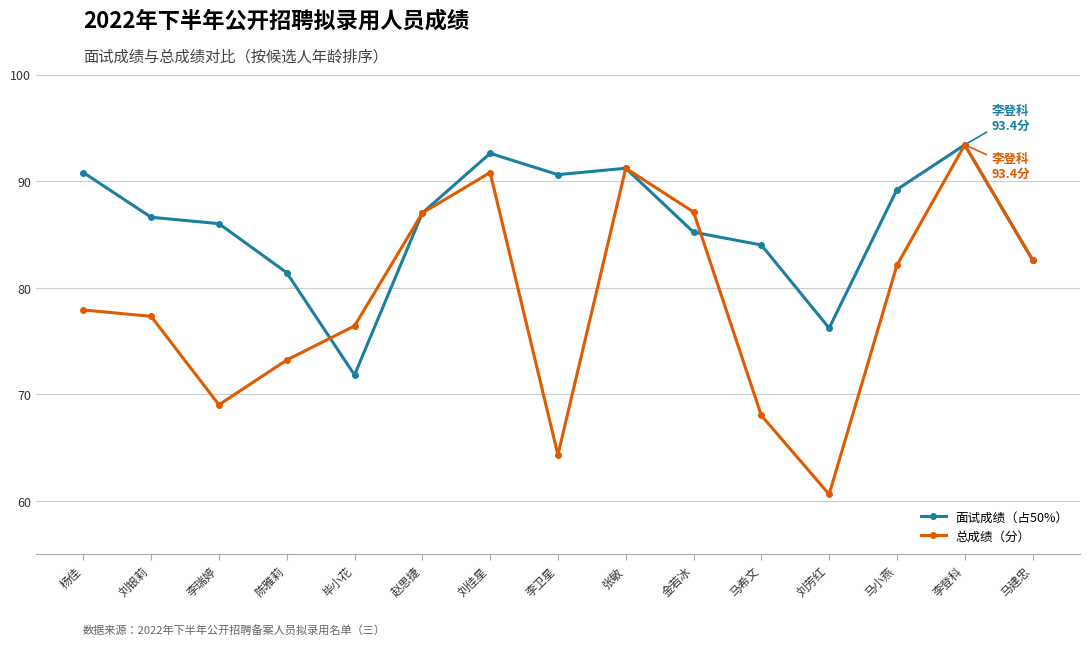

Which series has the widest spread of values?

总成绩（分）